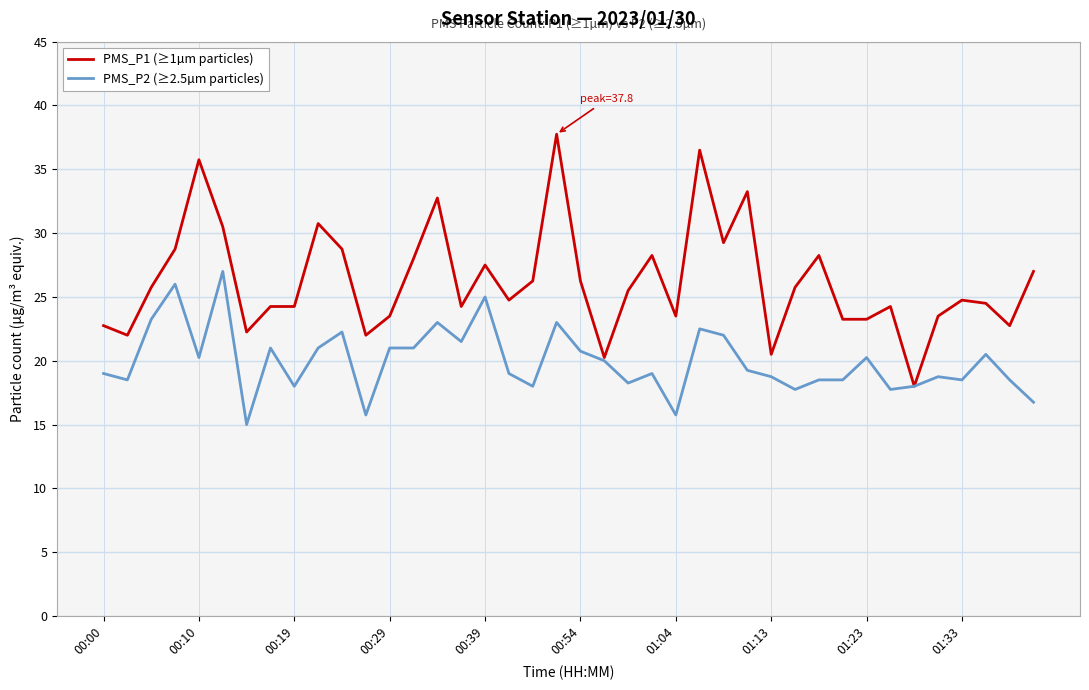

Which series has the largest total across all categories?

PMS_P1 (≥1µm particles)